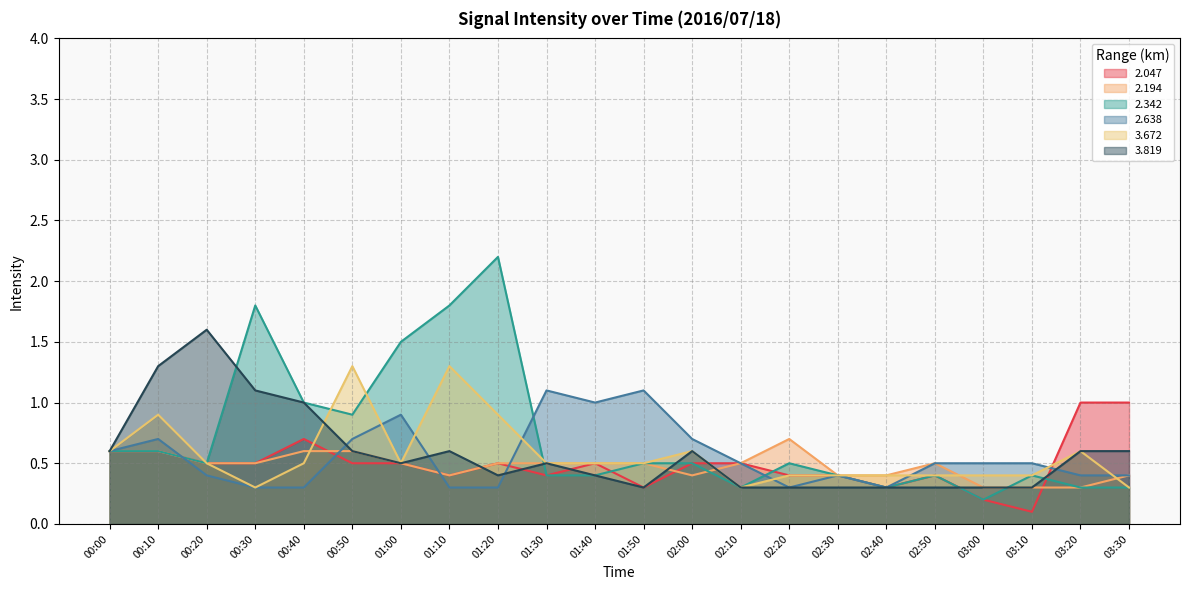

How many lines are shown in the chart?

6